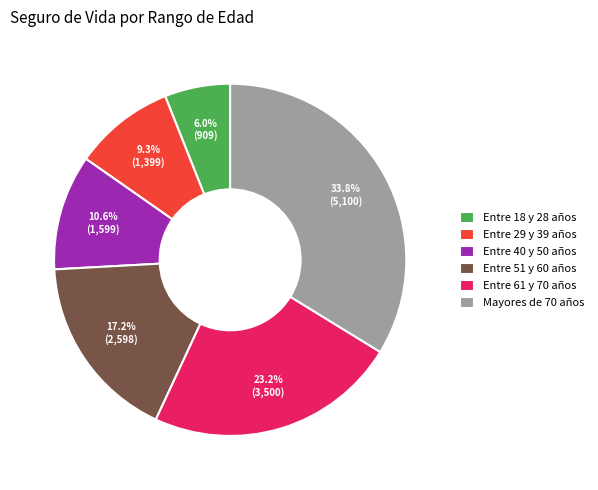

Is Entre 61 y 70 años the majority of the pie?

No